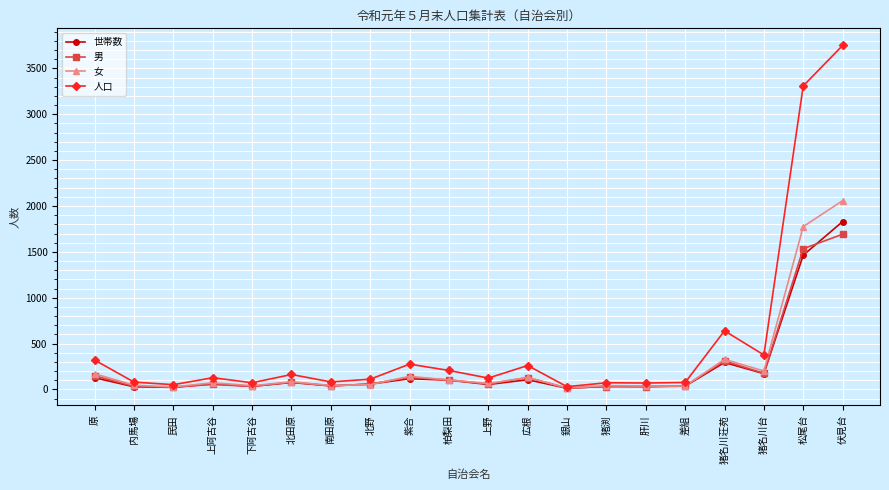

What is the difference between the highest and lowest values at 肝川?

39